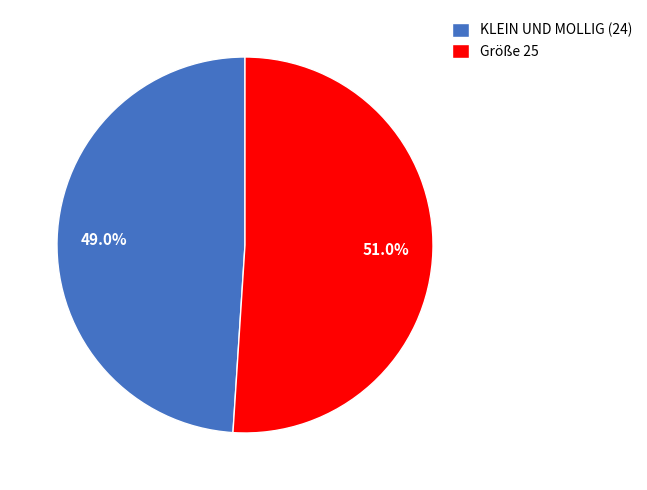

To the nearest percent, what portion does KLEIN UND MOLLIG (24) represent?

49%